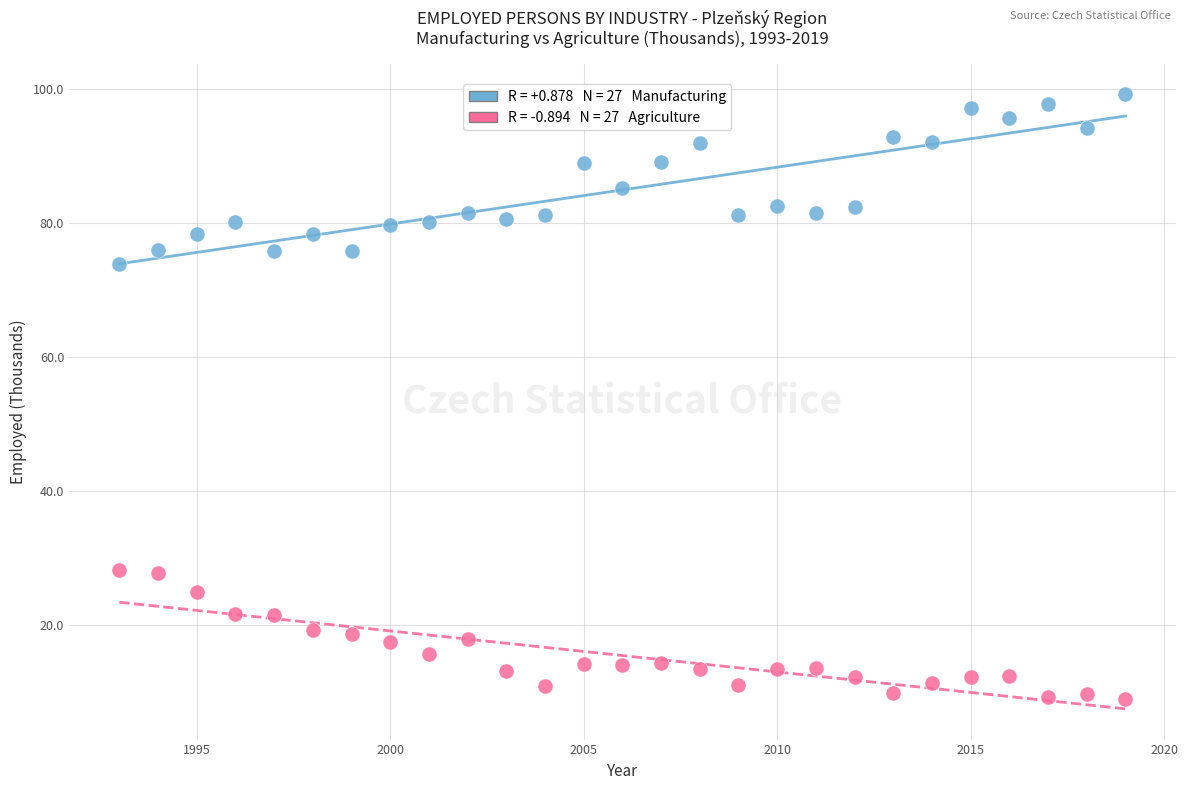

Across all series, what Y value is closest to 54?

74.0